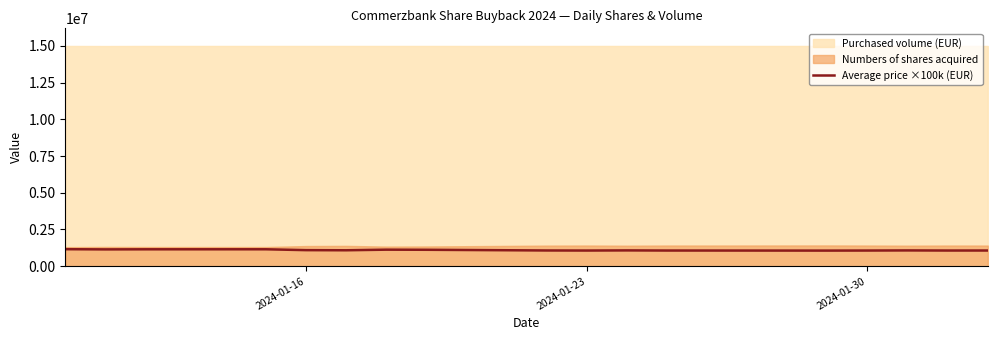

How many lines are shown in the chart?

1